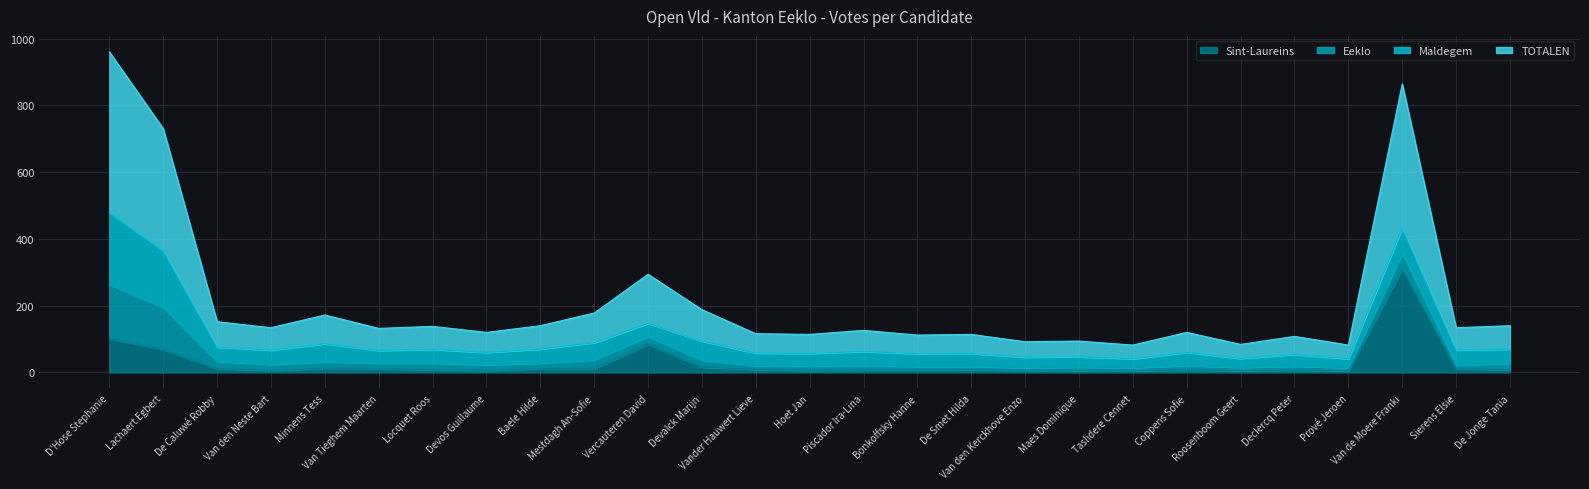

Which series changed the most between Van Tieghem Maarten and Taslidere Cennet?

TOTALEN